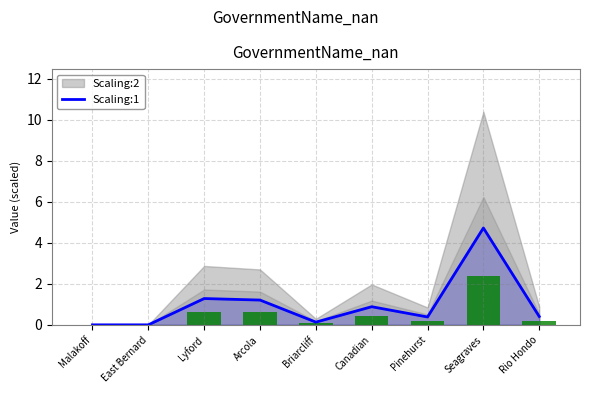

Reading left to right, extract all data points from this chart.

Malakoff=0.0	East Bernard=0.0	Lyford=1.3	Arcola=1.2	Briarcliff=0.1	Canadian=0.9	Pinehurst=0.4	Seagraves=4.7	Rio Hondo=0.4